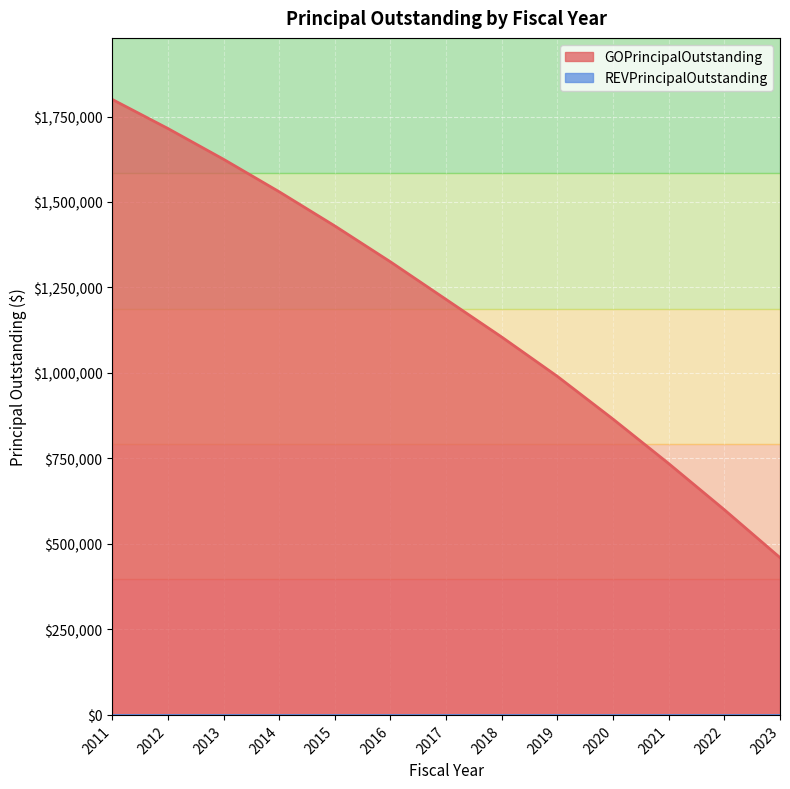

Reading left to right, extract all data points from this chart.

1800000	1715000	1625000	1530000	1430000	1325000	1215000	1105000	990000	865000	735000	600000	460000